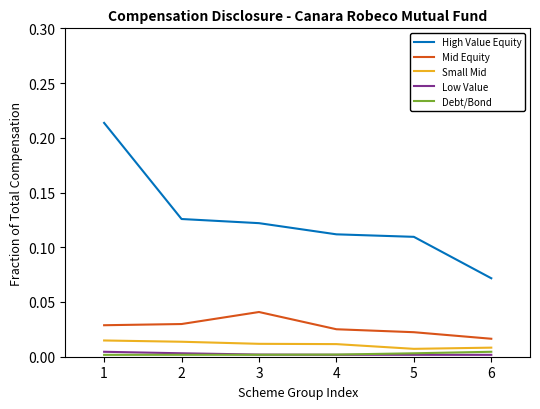

How many Debt/Bond values are between 0 and 1?

6